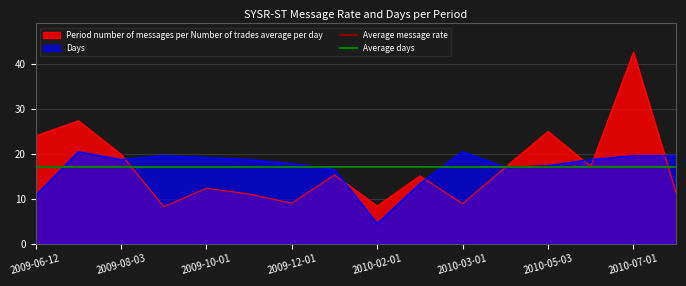

Is it true that Period number of messages per Number of trades average per day equals 5.0 at 2009-12-01?

False